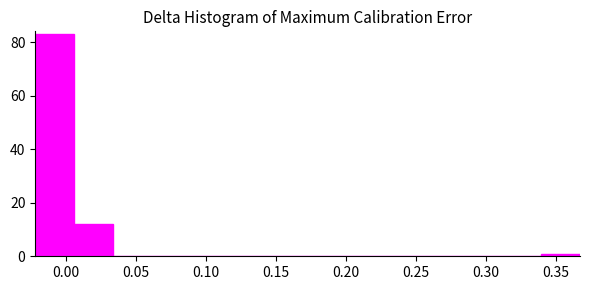

Reading left to right, transcribe this chart: for each bar, give the range it covers on the x-axis and its height. Neither the bar edges nor the heights are printed on the chart, so give them approximately, as read against the axes.

-0.020 to 0.005: 84
0.005 to 0.035: 12
0.035 to 0.060: 0
0.060 to 0.090: 0
0.090 to 0.115: 0
0.115 to 0.145: 0
0.145 to 0.175: 0
0.175 to 0.200: 0
0.200 to 0.230: 0
0.230 to 0.255: 0
0.255 to 0.285: 0
0.285 to 0.310: 0
0.310 to 0.340: 0
0.340 to 0.365: under 2